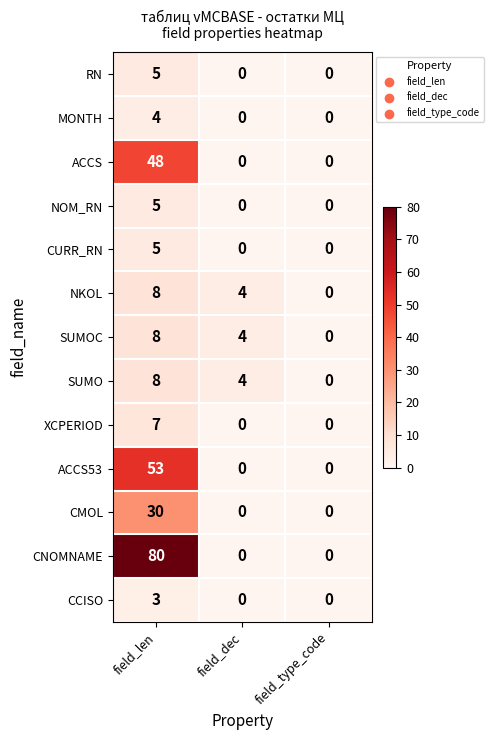

Is it true that ACCS53 equals 0 at field_type_code?

True